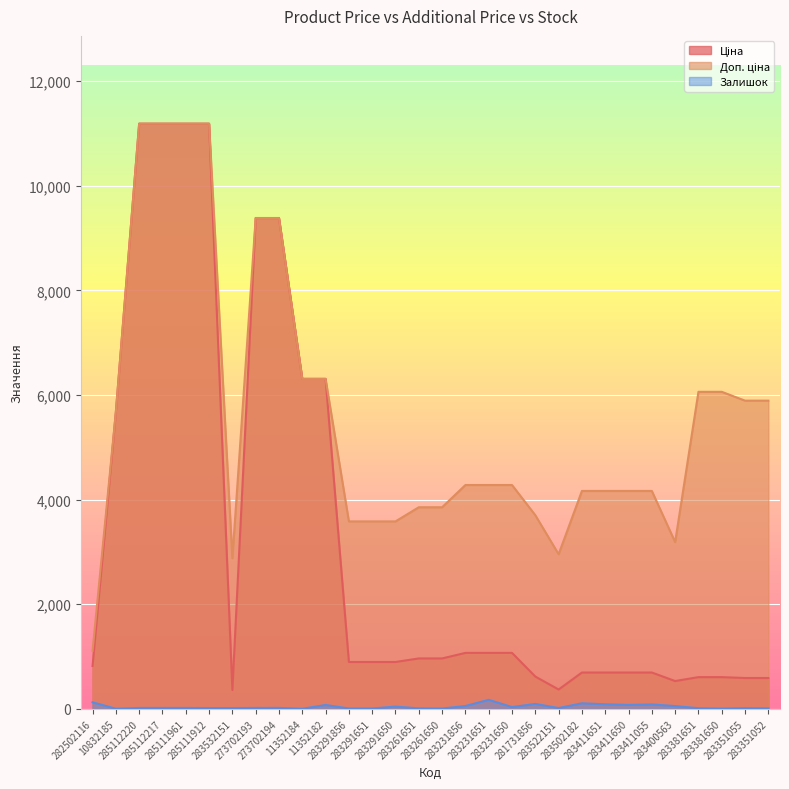

How many interior local valleys does the Залишок series have?

7